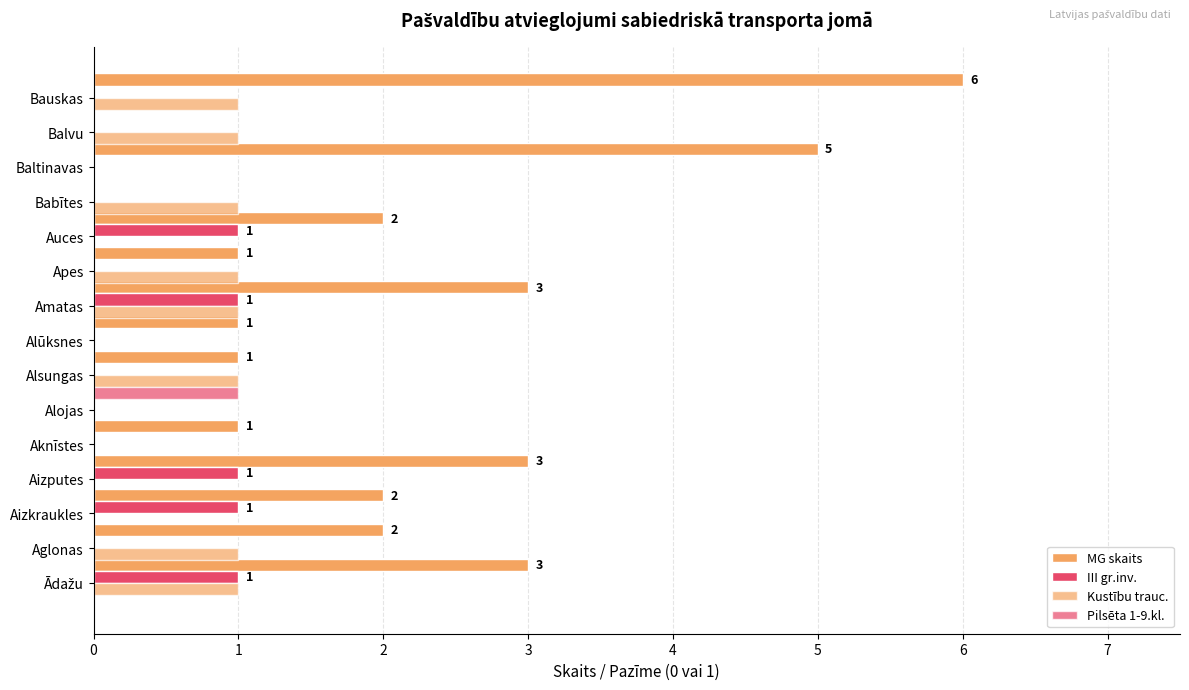

True or false: Pilsēta 1-9.kl. has a value of 0 at Alūksnes.

True